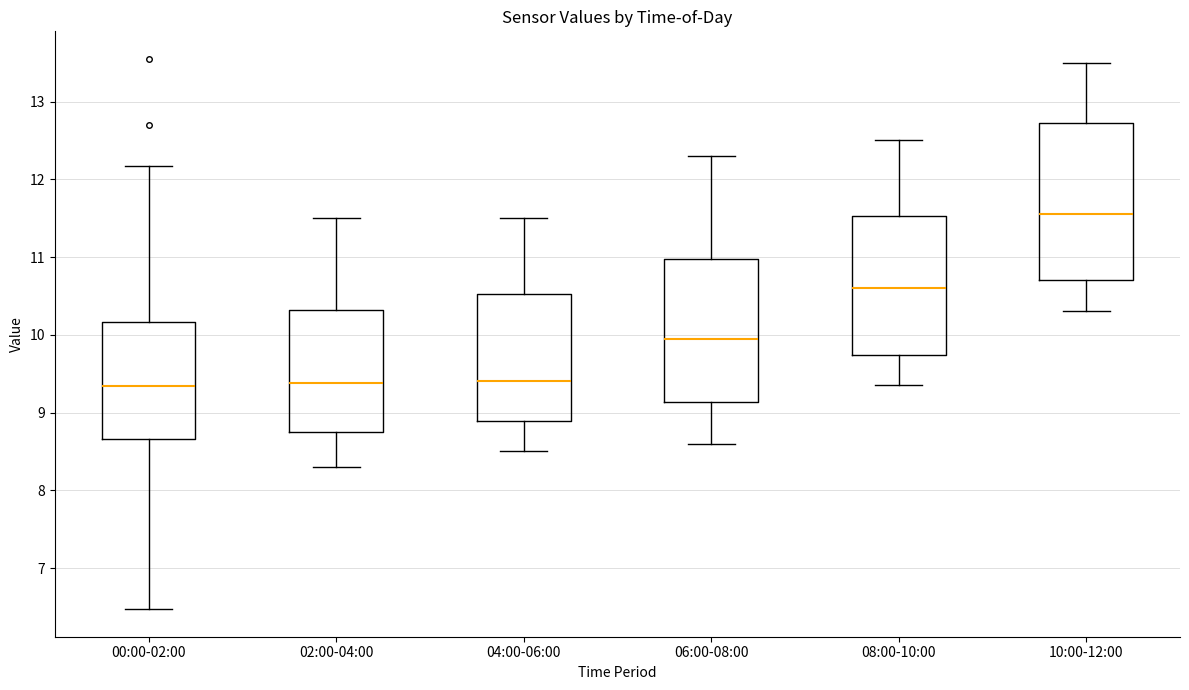

Reading left to right, read every box against the y-axis: the position of its median line, the range the box covers, and the ends of its whiskers. The values are not printed on the chart, so give them approximately, as read against the axis.

00:00-02:00: median 9.3, box 8.7 to 10.2, whiskers 6.5 to 12.2
02:00-04:00: median 9.4, box 8.8 to 10.3, whiskers 8.3 to 11.5
04:00-06:00: median 9.4, box 8.9 to 10.5, whiskers 8.5 to 11.5
06:00-08:00: median 10.0, box 9.1 to 11.0, whiskers 8.6 to 12.3
08:00-10:00: median 10.6, box 9.7 to 11.5, whiskers 9.4 to 12.5
10:00-12:00: median 11.6, box 10.7 to 12.7, whiskers 10.3 to 13.5